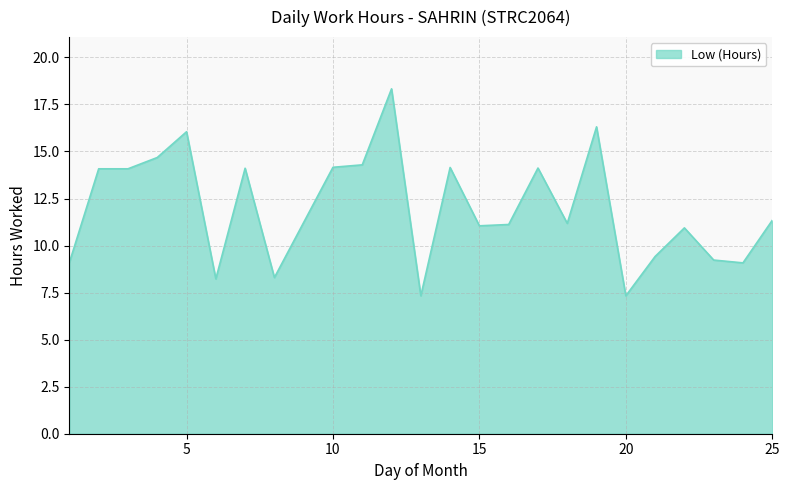

What is the greatest value displayed?

18.3